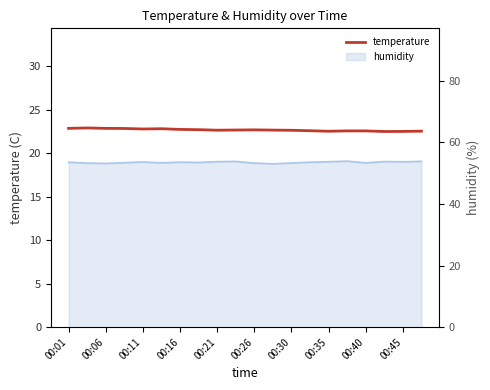

What is the difference between the maximum and minimum values?

0.4